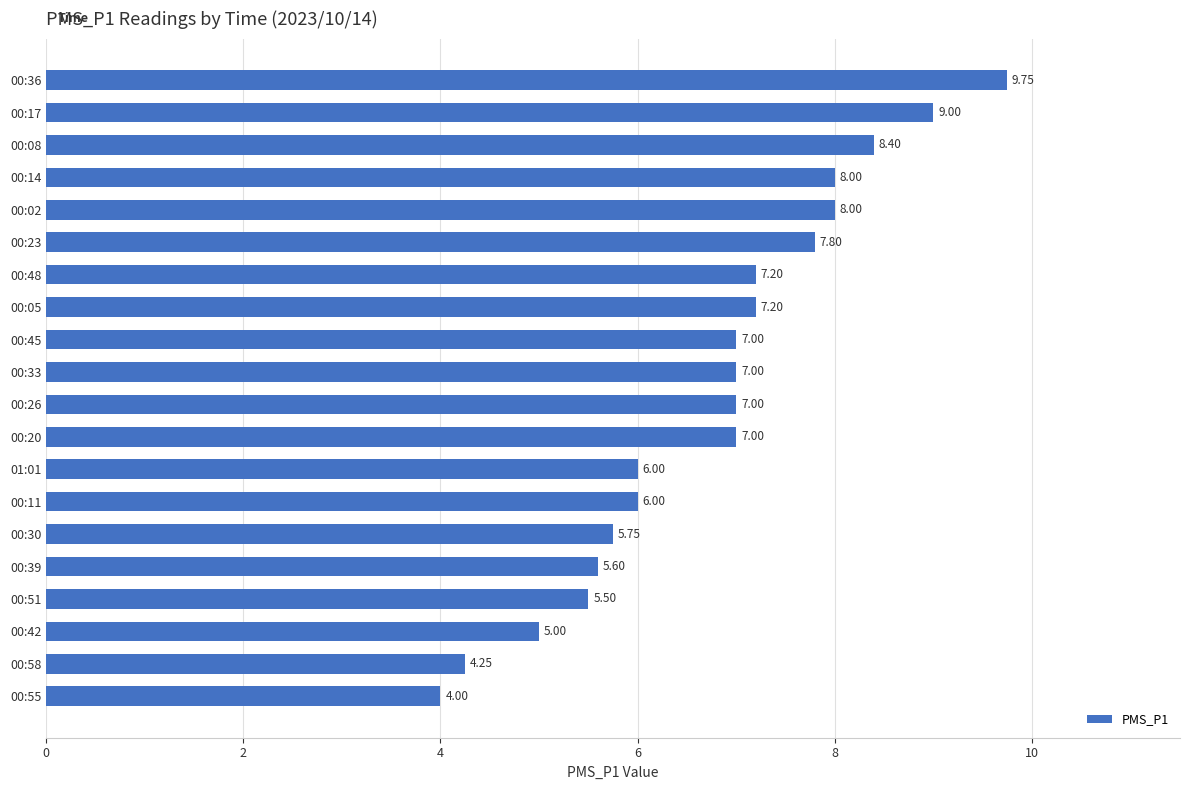

Which has a higher value, 00:39 or 00:42?

00:39